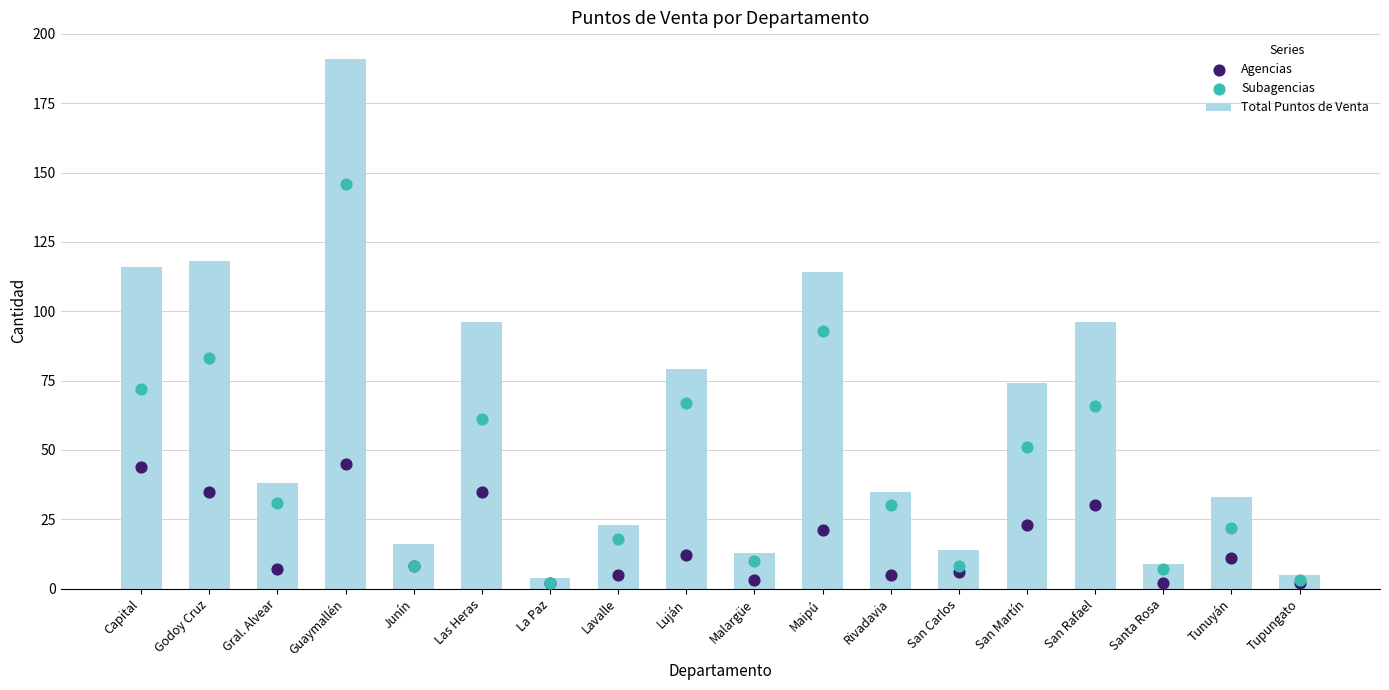

At which category is the sum across all series the highest?

Guaymallén